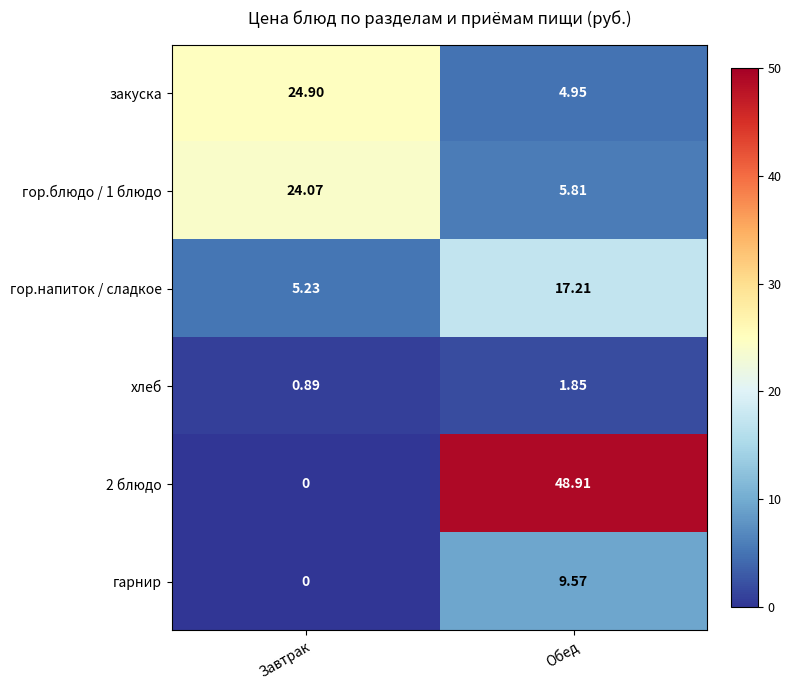

At which label does 2 блюдо first exceed 48?

Обед